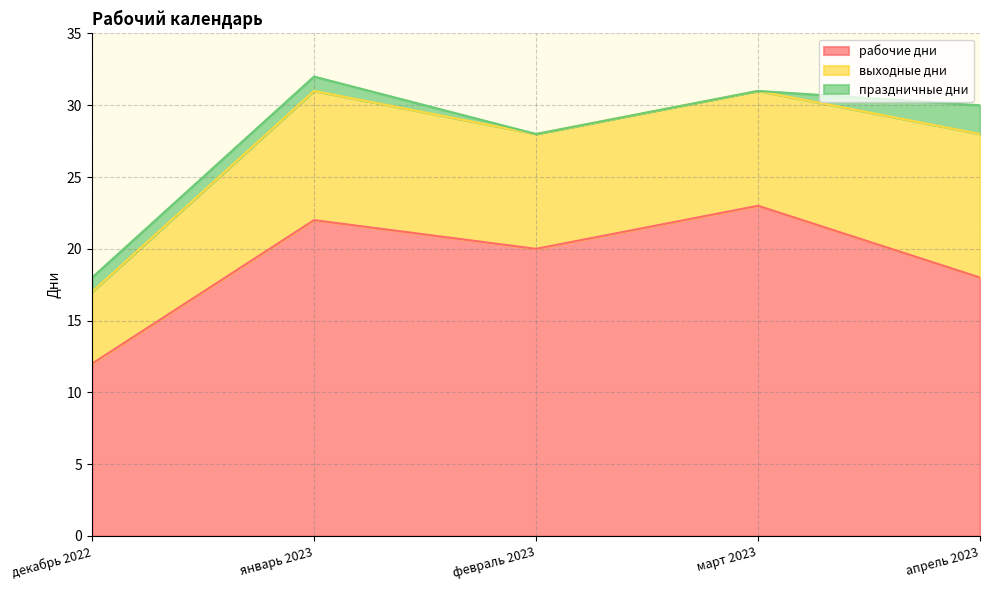

True or false: выходные дни has more than 0 points higher than both neighbors.

True